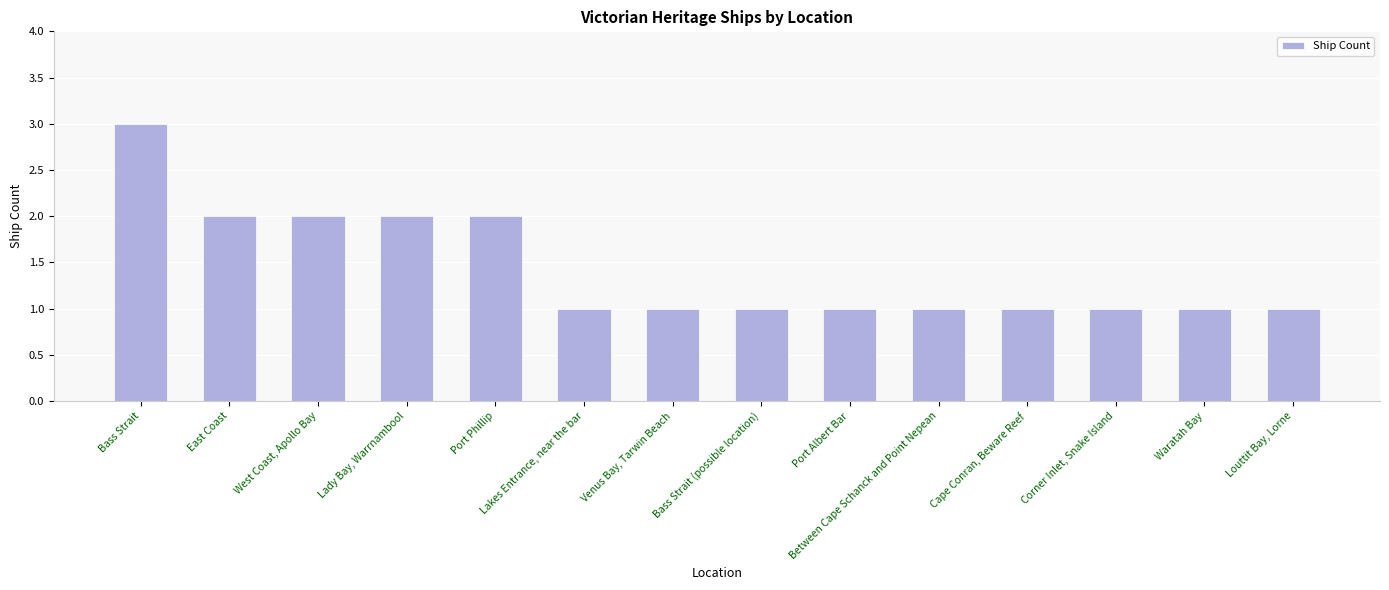

What is the difference between the maximum and minimum values?

2